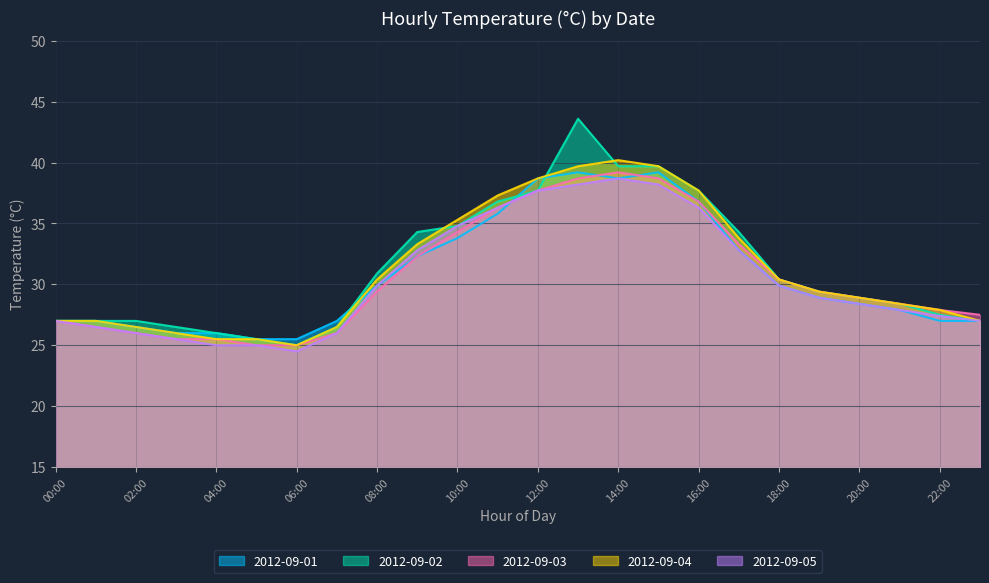

What value does the 2012-09-04 series have at 11:00?

37.3